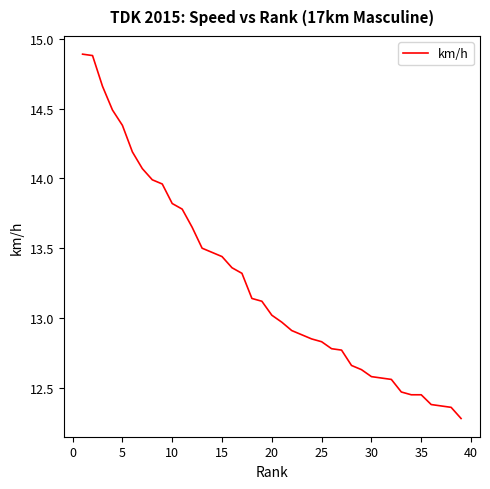

Does the chart have visible grid lines?

No